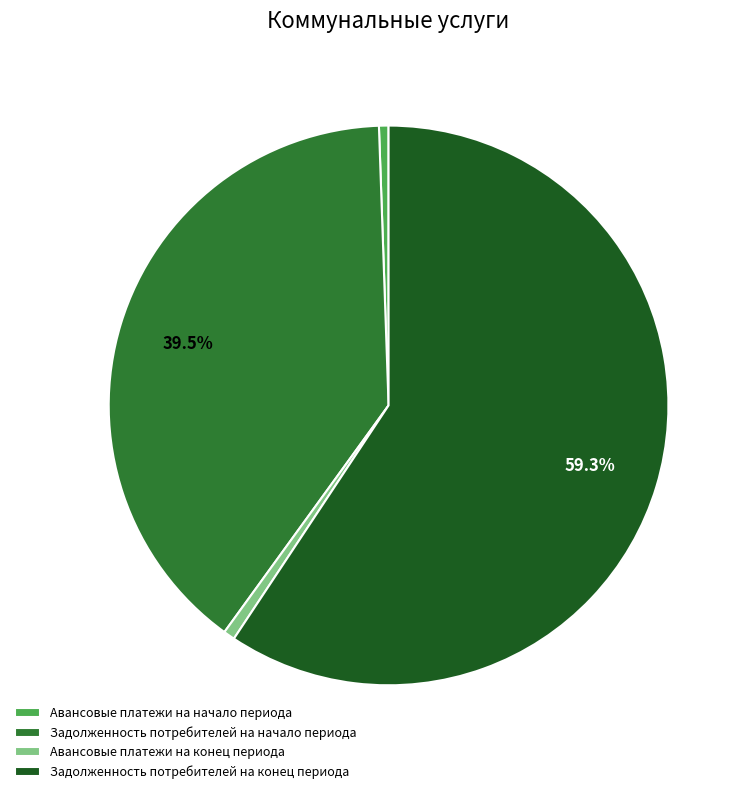

Which slice is the largest?

Задолженность потребителей на конец периода